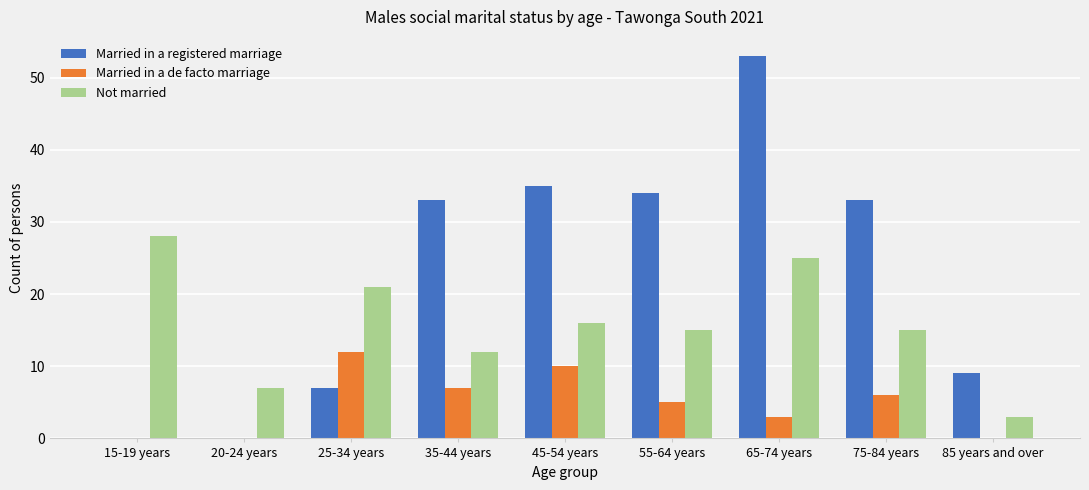

What is the sum of all Not married values?

142